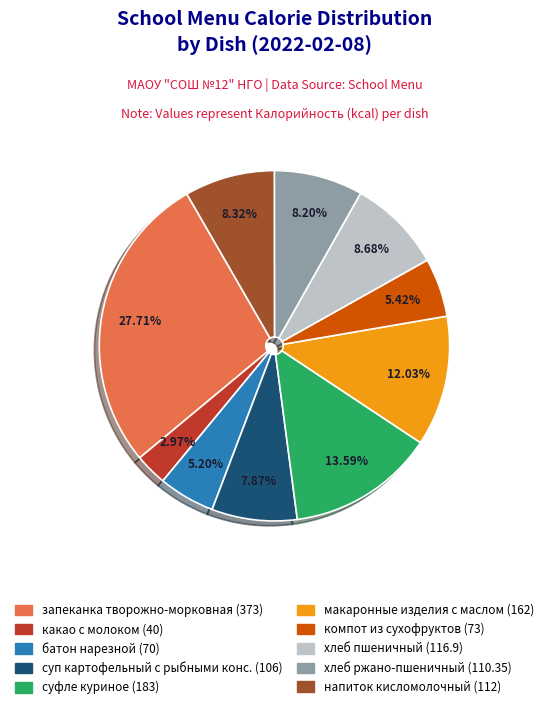

Does any single category account for the majority?

No